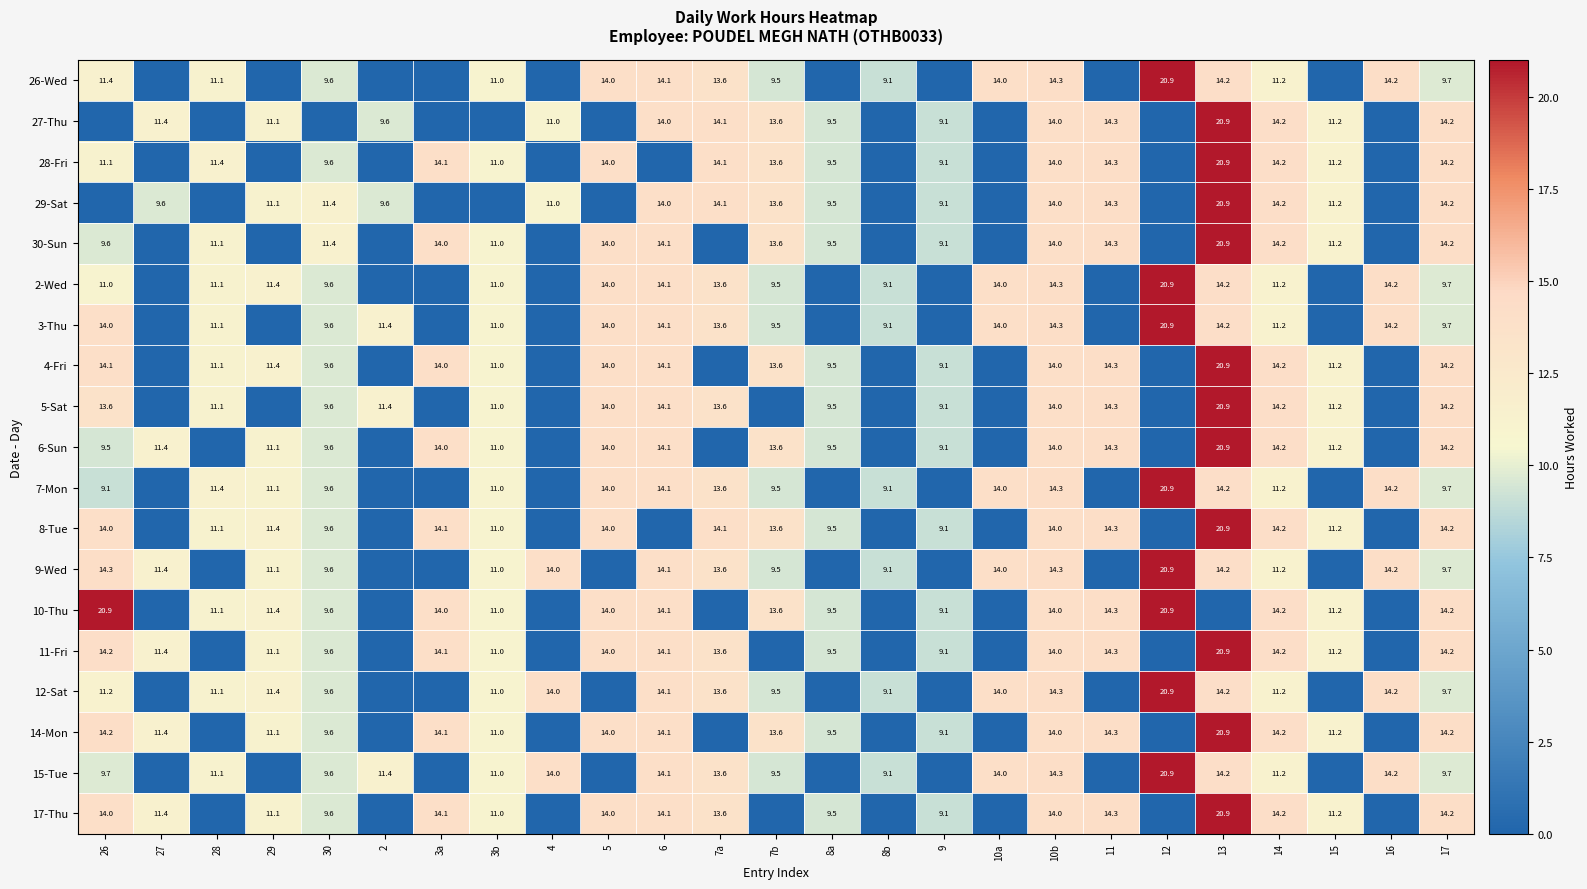

The value of 12-Sat at 17 is 4.3. True or false?

False